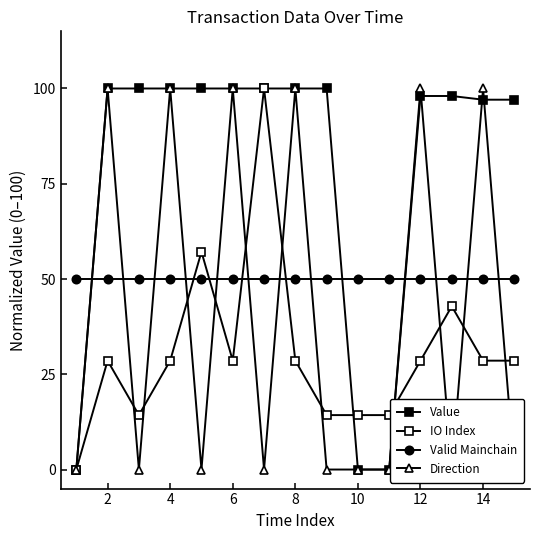

What is the total value across all series at 14?

278.6